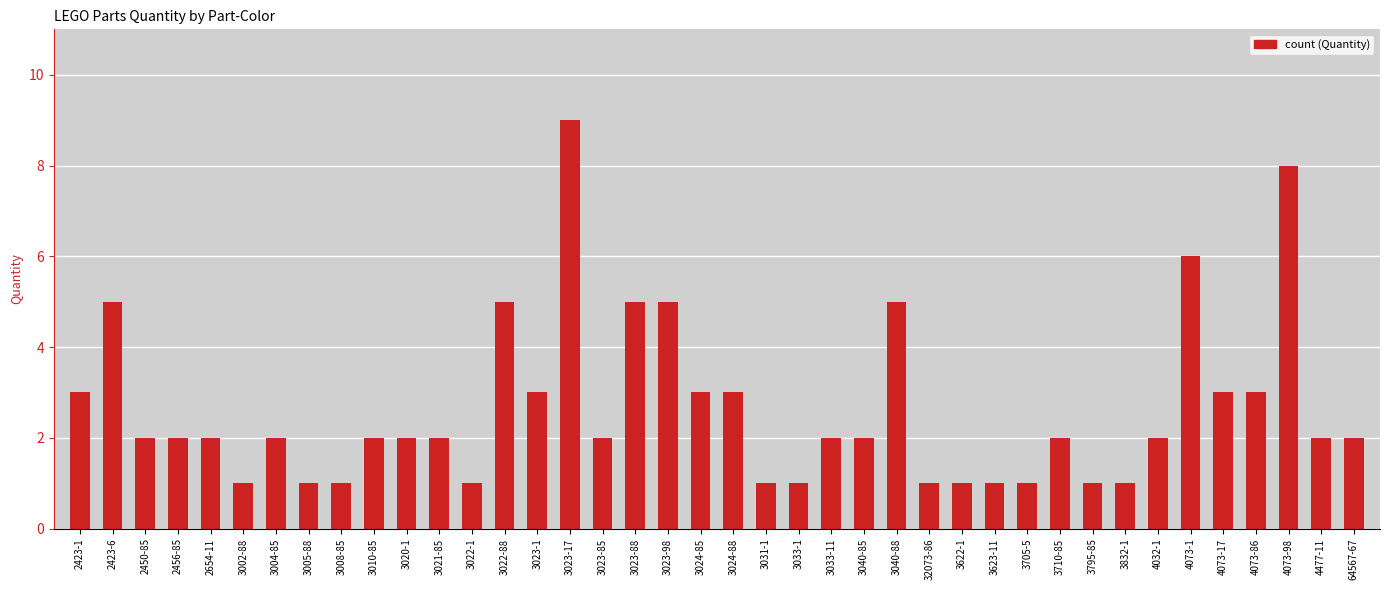

How many values are between 1 and 3?

32